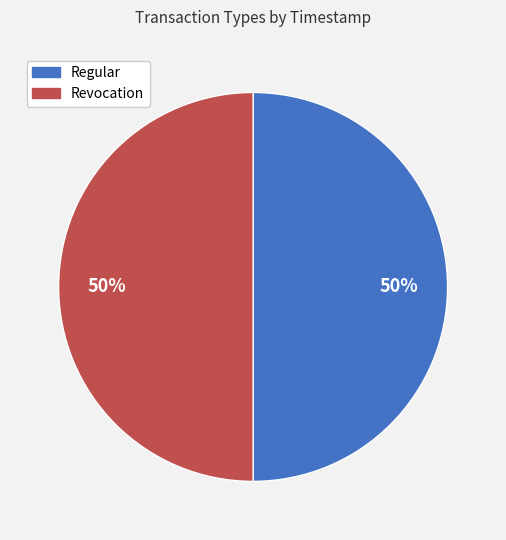

To the nearest percent, what percentage of the pie is Regular?

50%